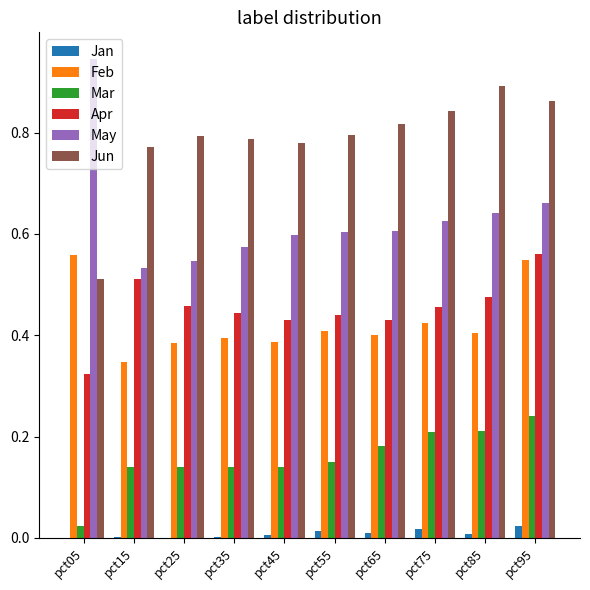

List the labels in order of Jun value, smallest first.

pct05, pct15, pct45, pct35, pct25, pct55, pct65, pct75, pct95, pct85